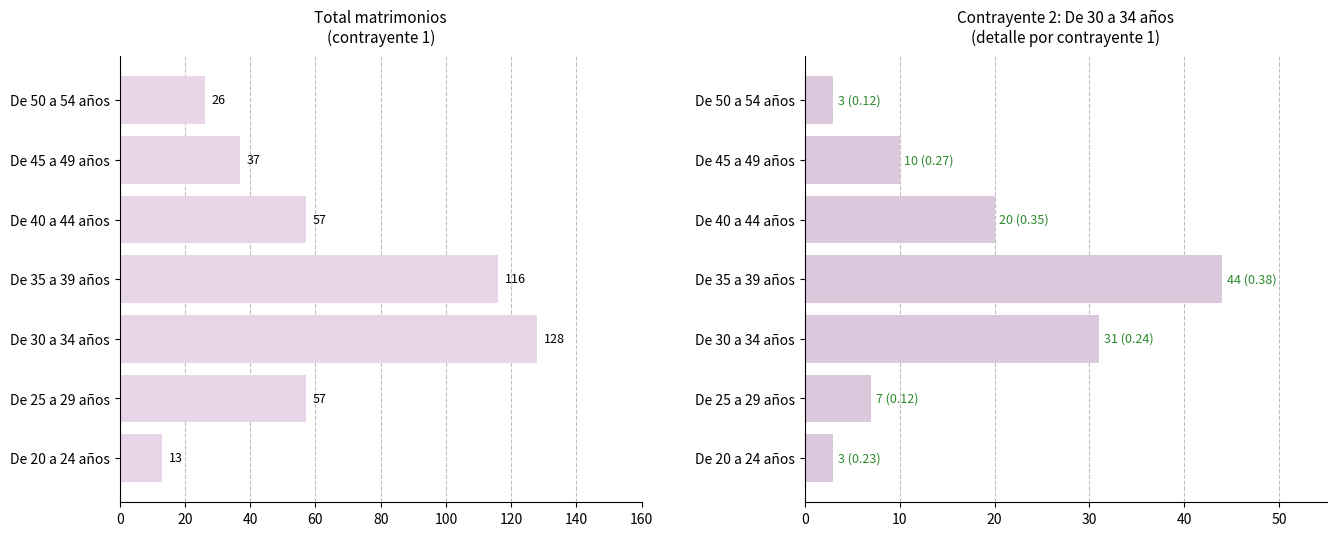

At De 50 a 54 años, list the series in order from smallest to largest.

De 30 a 34 años (contrayente 2), Total por grupo de edad